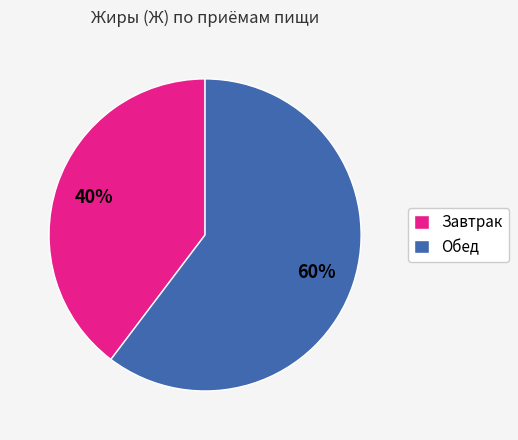

What is the ratio of the value at Завтрак to the value at Обед?

0.7